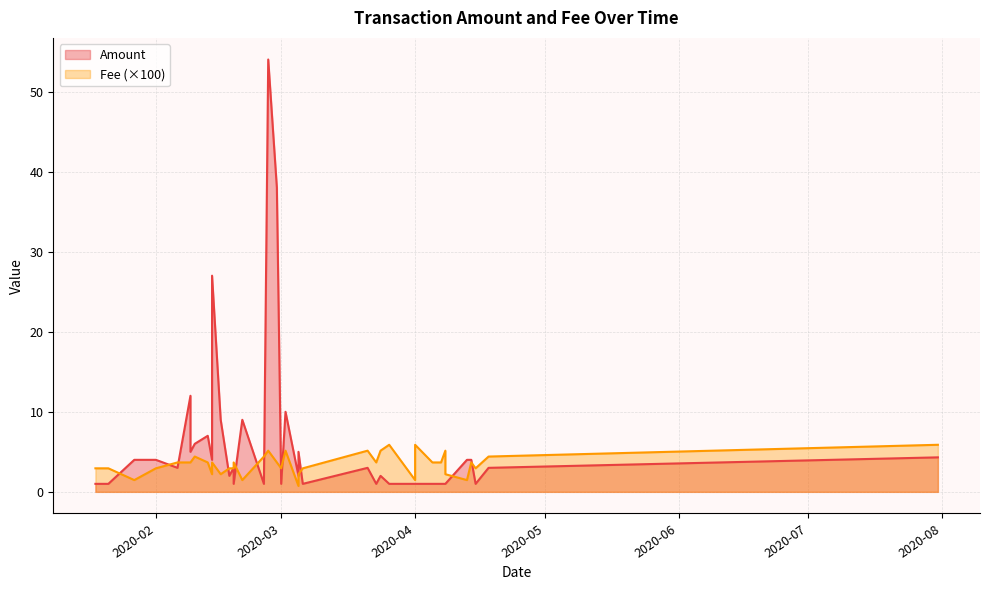

What is the label of the 27th point from the left?

2020-02-18